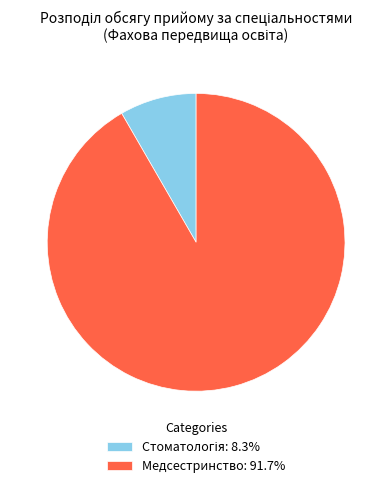

Does any single category account for the majority?

Yes